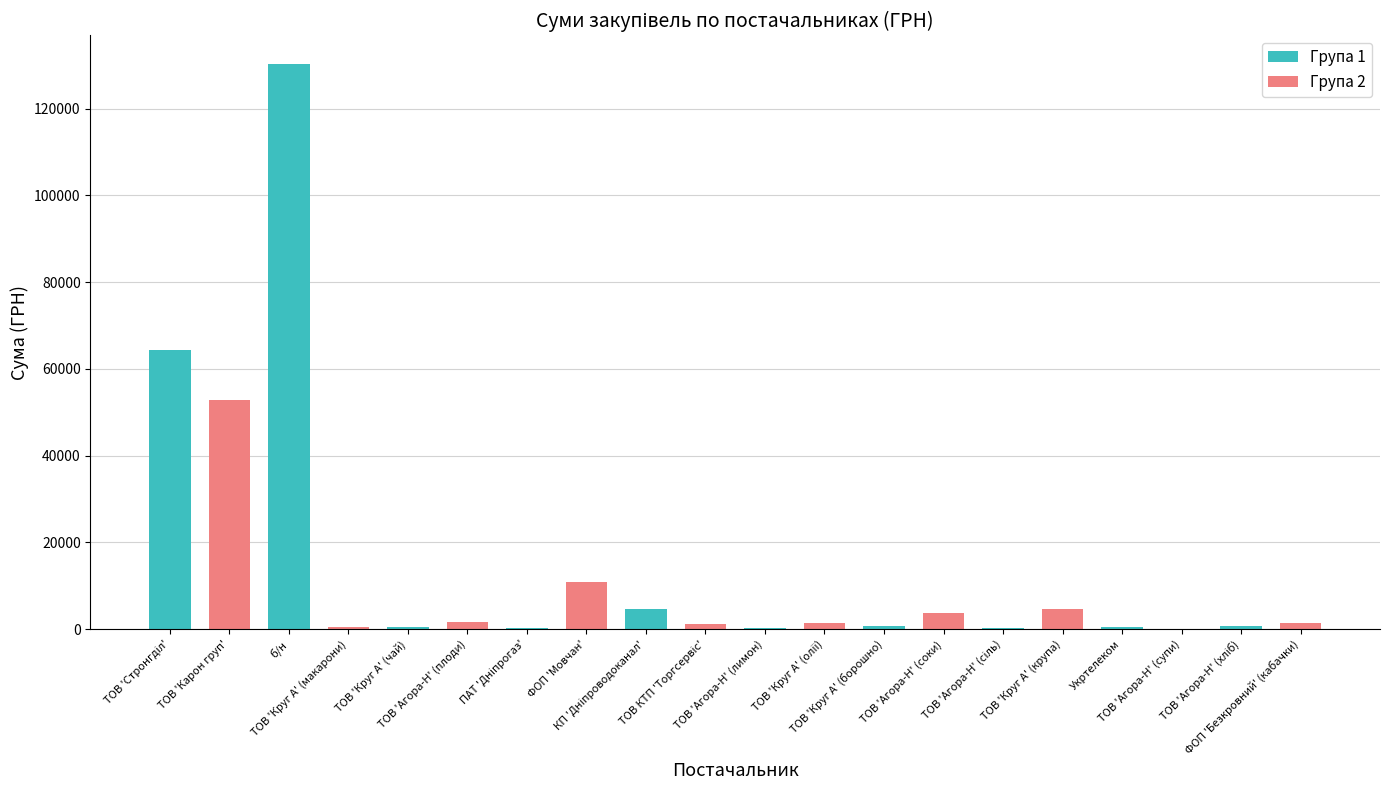

List the labels in order of value, largest first.

б/н, ТОВ 'Стронгділ', ТОВ 'Карон груп', ФОП 'Мовчан', КП 'Дніпроводоканал', ТОВ 'Круг А' (крупа), ТОВ 'Агора-Н' (соки), ТОВ 'Агора-Н' (плоди), ФОП 'Безкровний' (кабачки), ТОВ 'Круг А' (олії), ТОВ КТП 'Торгсервіс', ТОВ 'Агора-Н' (хліб), ТОВ 'Круг А' (борошно), ТОВ 'Круг А' (макарони), Укртелеком, ТОВ 'Круг А' (чай), ТОВ 'Агора-Н' (сіль), ТОВ 'Агора-Н' (лимон), ПАТ 'Дніпрогаз', ТОВ 'Агора-Н' (супи)